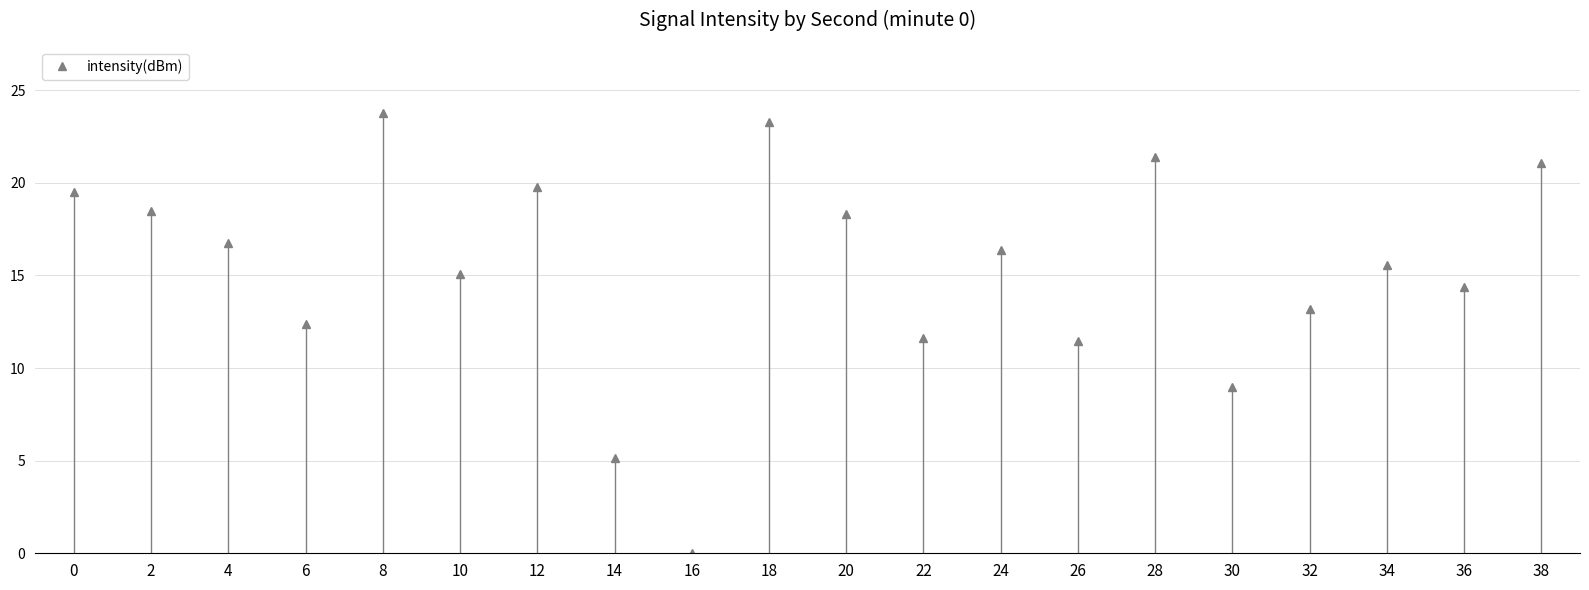

True or false: the data shows 29.6 at 28.

False